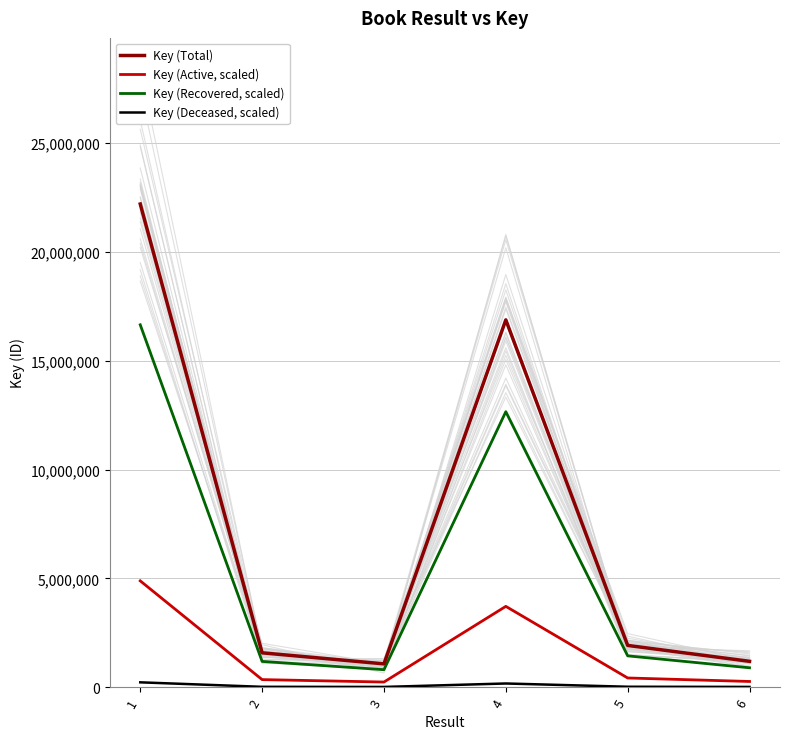

At which category is the sum across all series the highest?

1